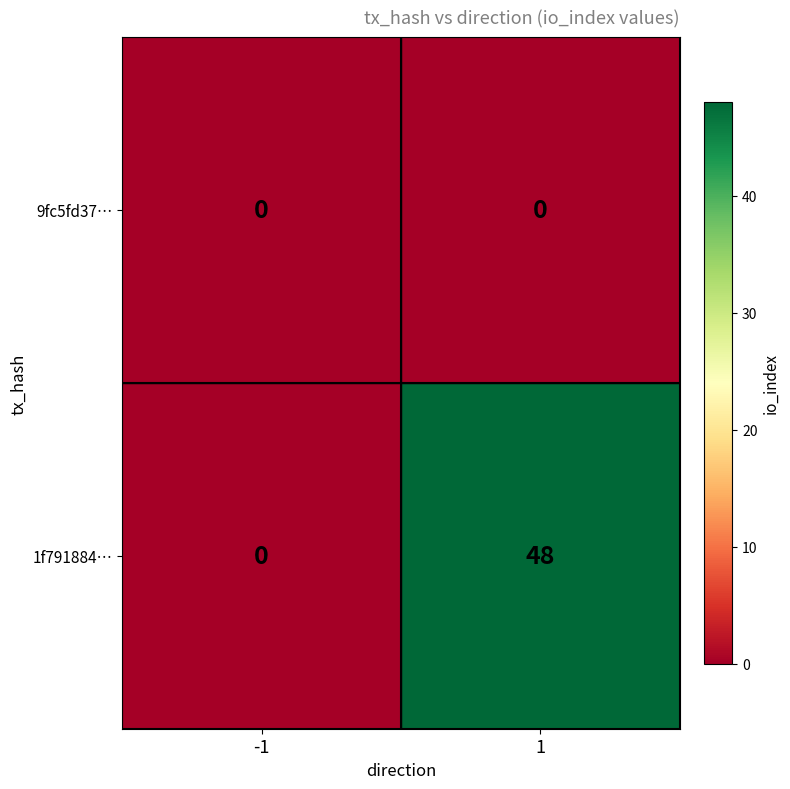

True or false: 1f791884… has a value of 48 at 1.

True